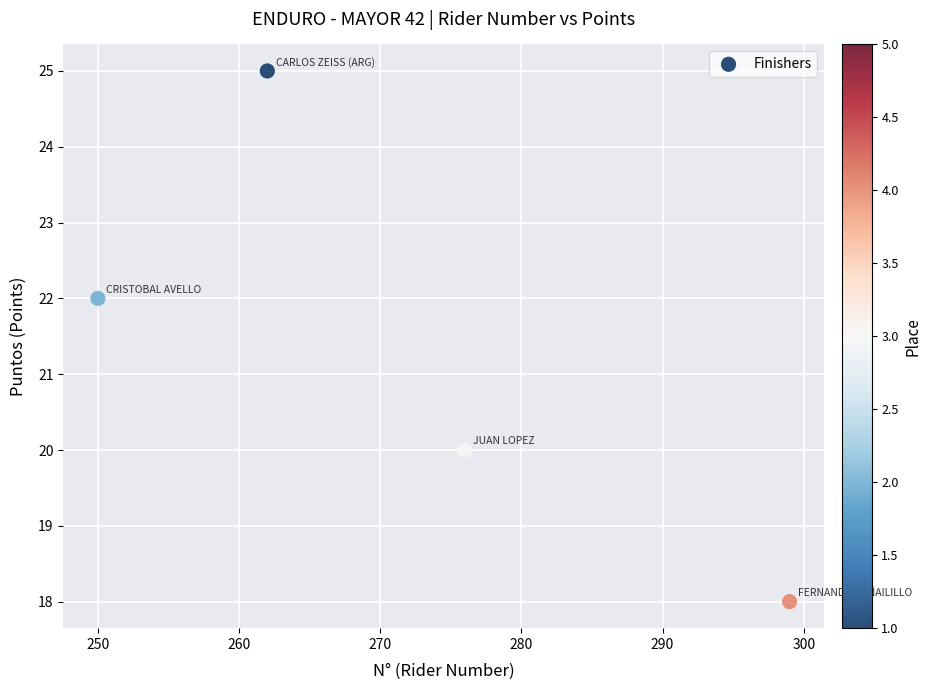

What is the range of Y values (max minus min)?

7